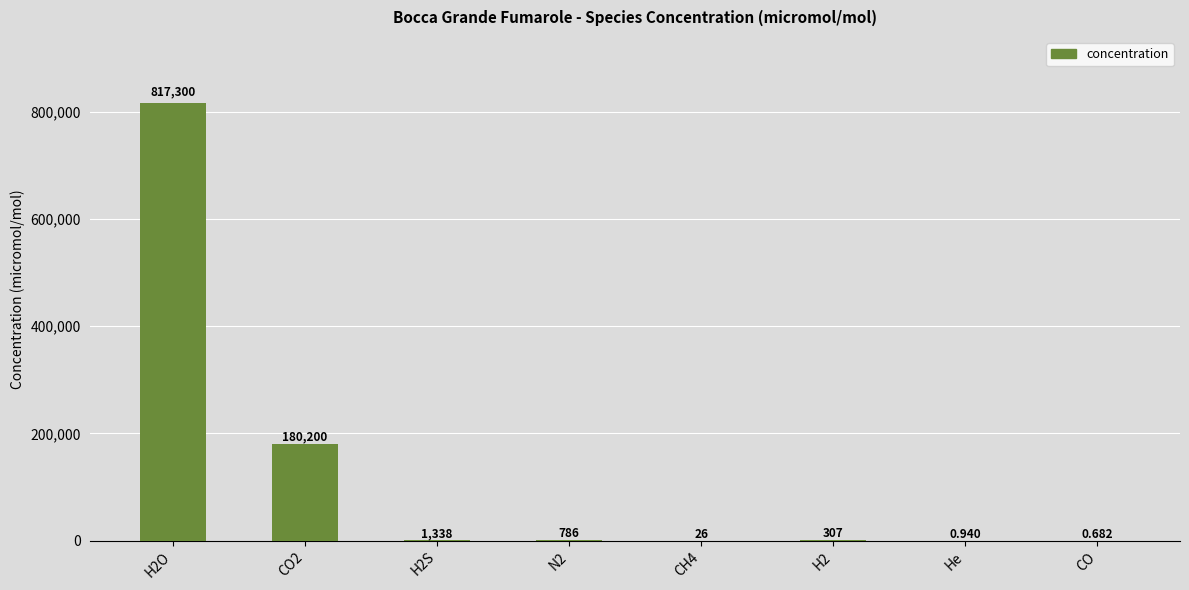

Which label corresponds to the smallest value in the chart?

CO